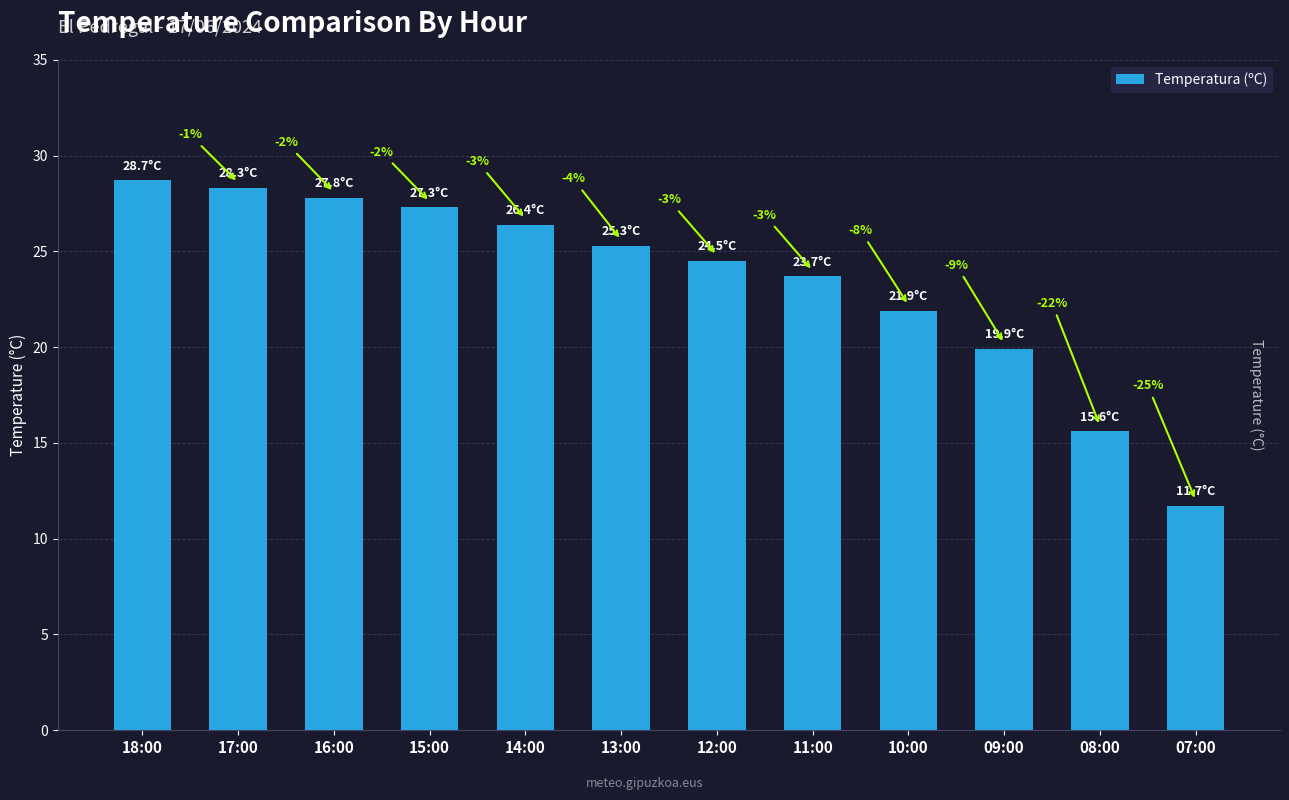

The chart shows a value of 33.4 at 13:00. True or false?

False